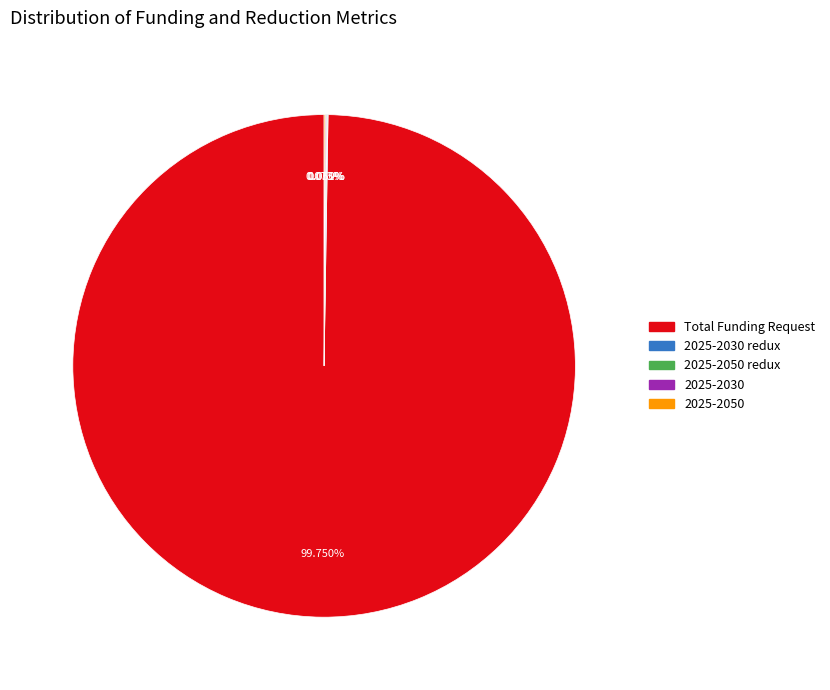

Which category accounts for the majority?

Total Funding Request